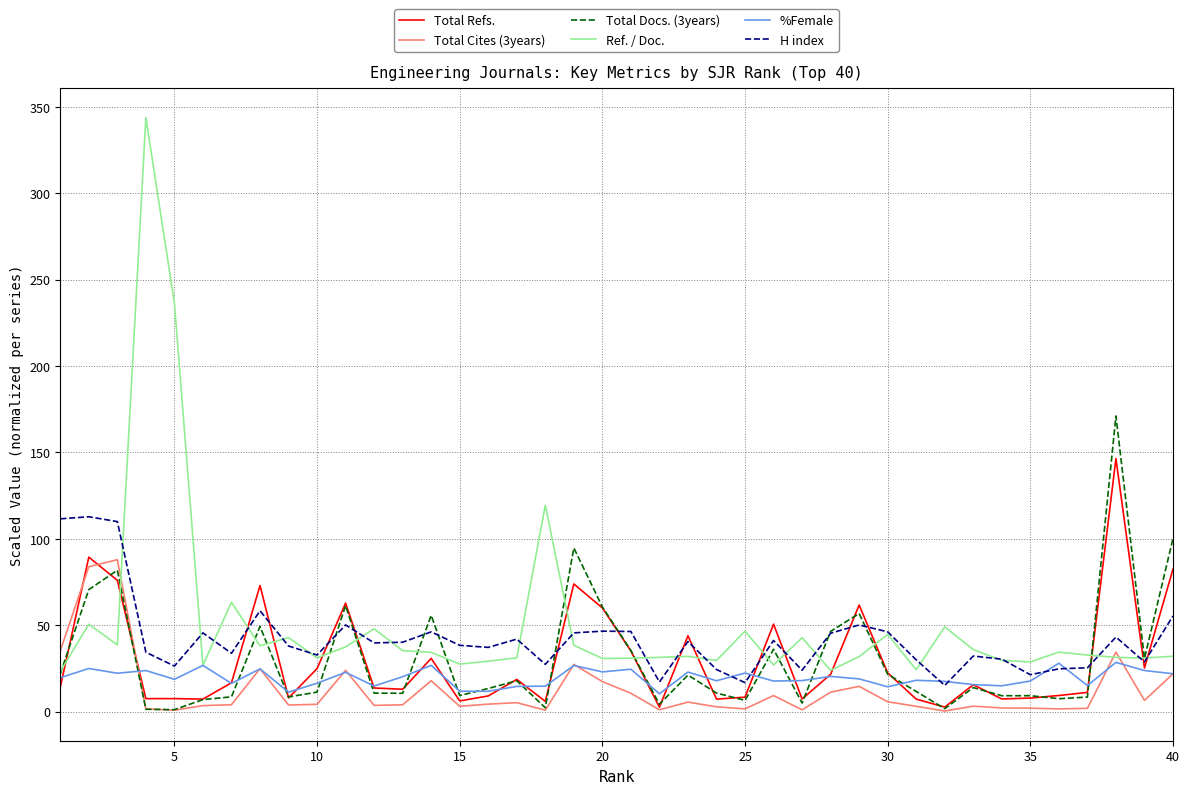

What is the maximum value shown in the chart?

343.8